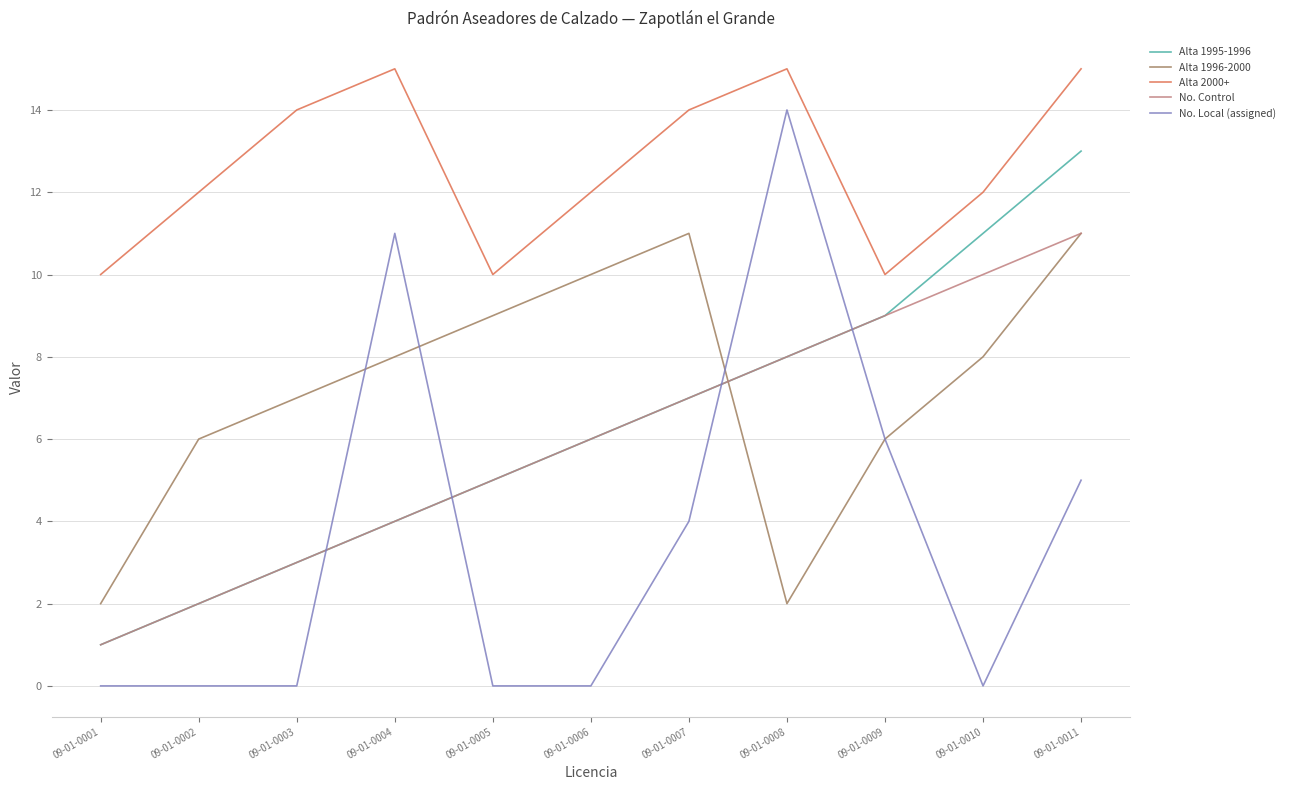

How many lines are shown in the chart?

5